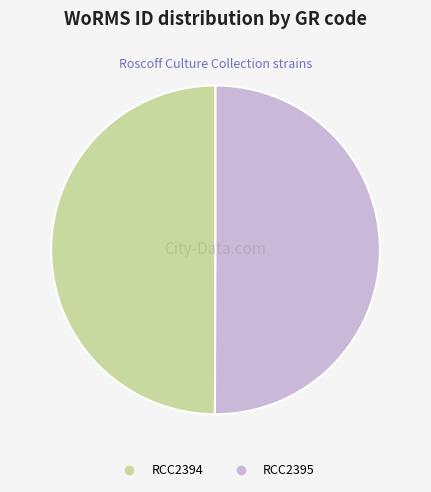

Is the sum of RCC2395 and RCC2394 greater than half?

Yes